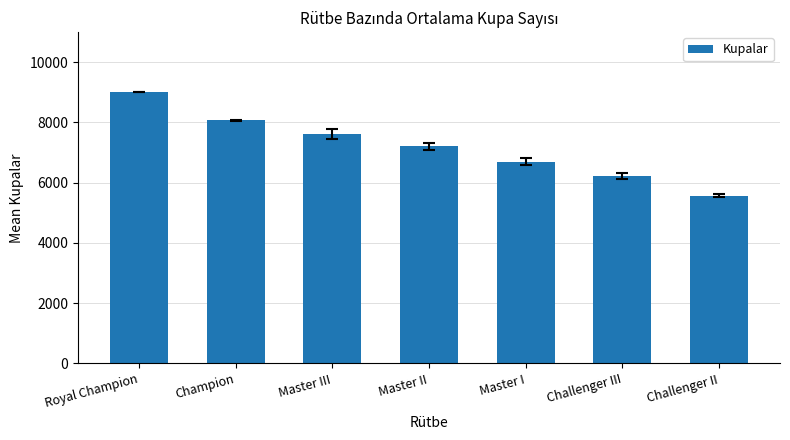

How many data points are less than 7212?

3